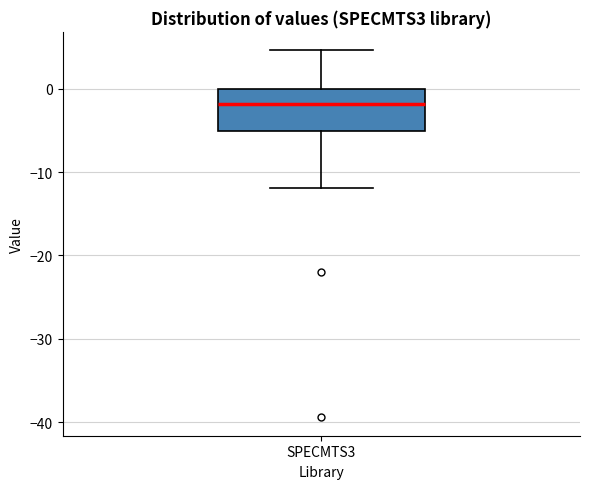

Read this box plot against the y-axis: the position of the median line, the range covered by the box, and the ends of both whiskers. The values are not printed on the chart, so give them approximately, as read against the axis.

median -2, box -5 to 0, whiskers -12 to 5